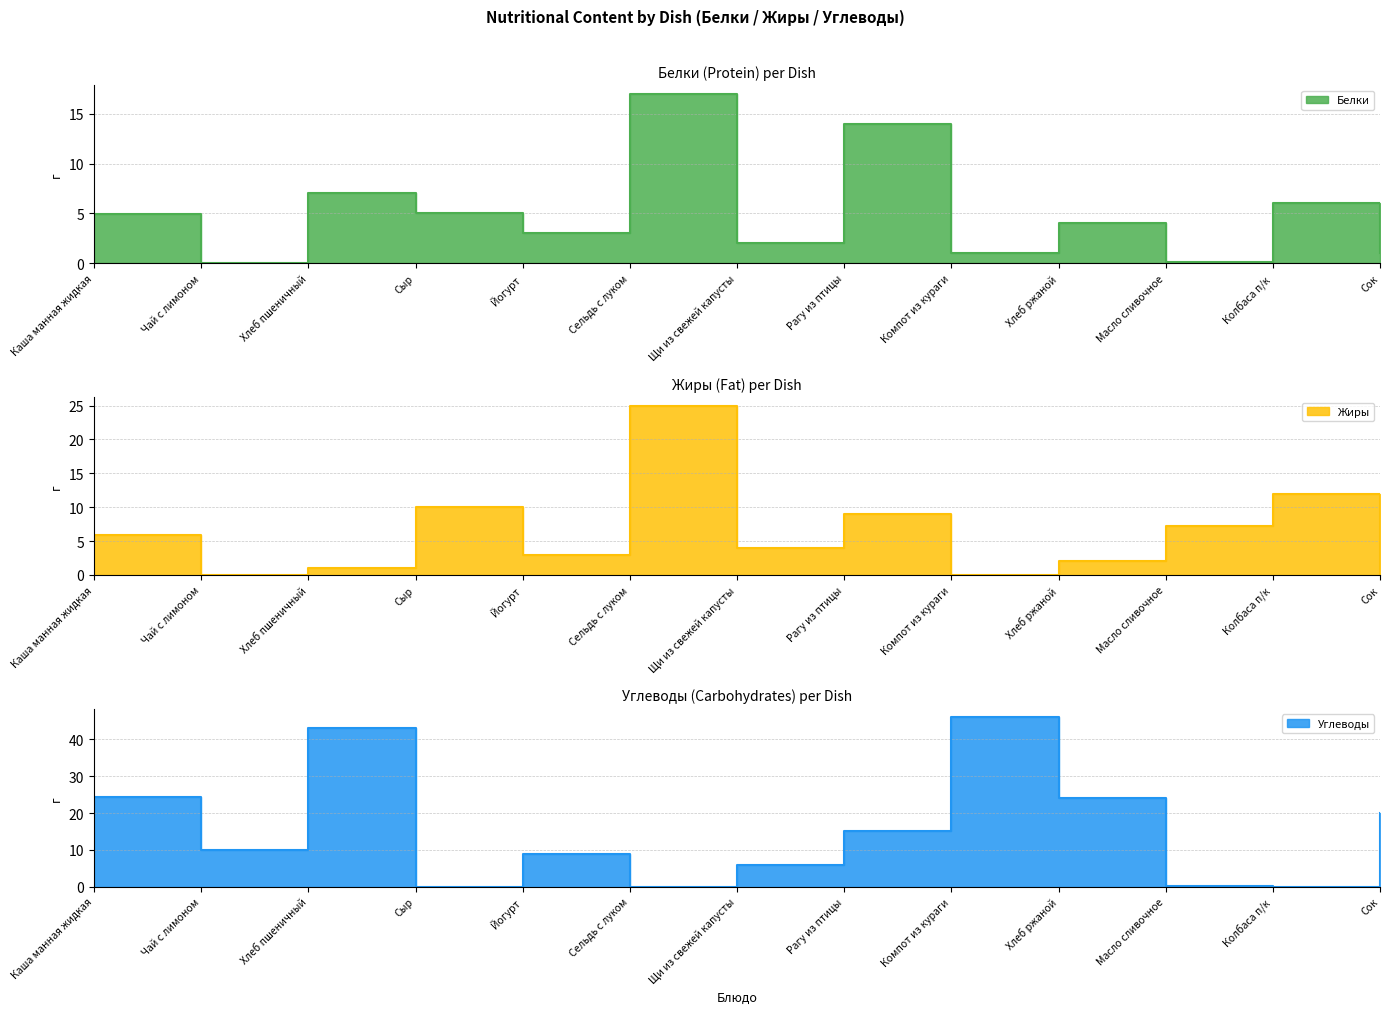

What is the difference between the maximum and second lowest values in the Белки series?

16.9